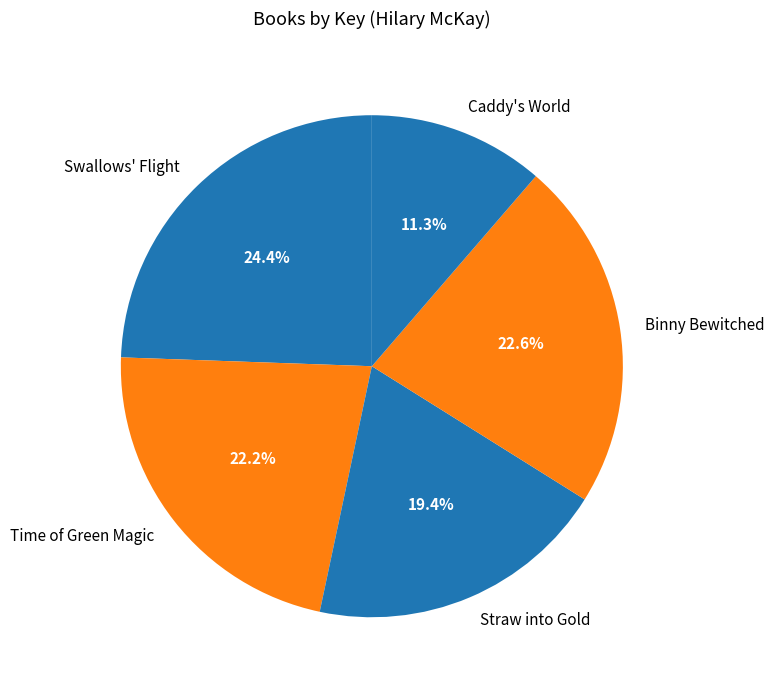

To the nearest percent, what is the difference between the largest and smallest slice percentages?

13%